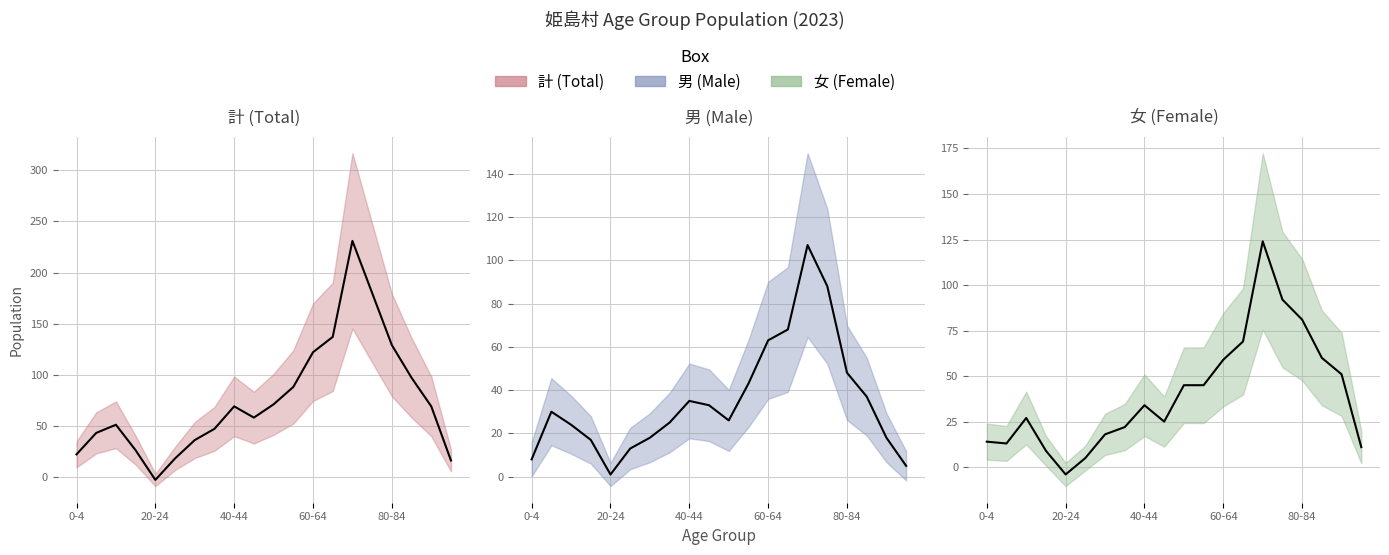

What are all the series names shown in the legend?

計 (Total) line, 男 (Male) line, 女 (Female) line